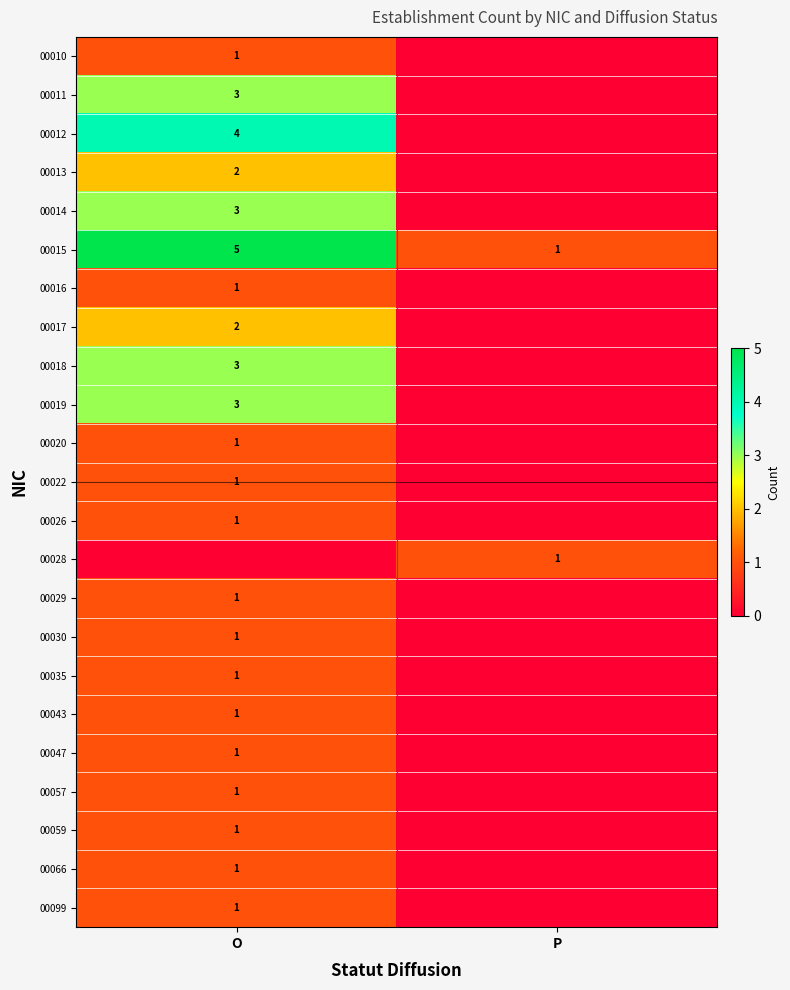

What is the difference between the maximum and minimum values in the 00015 series?

4